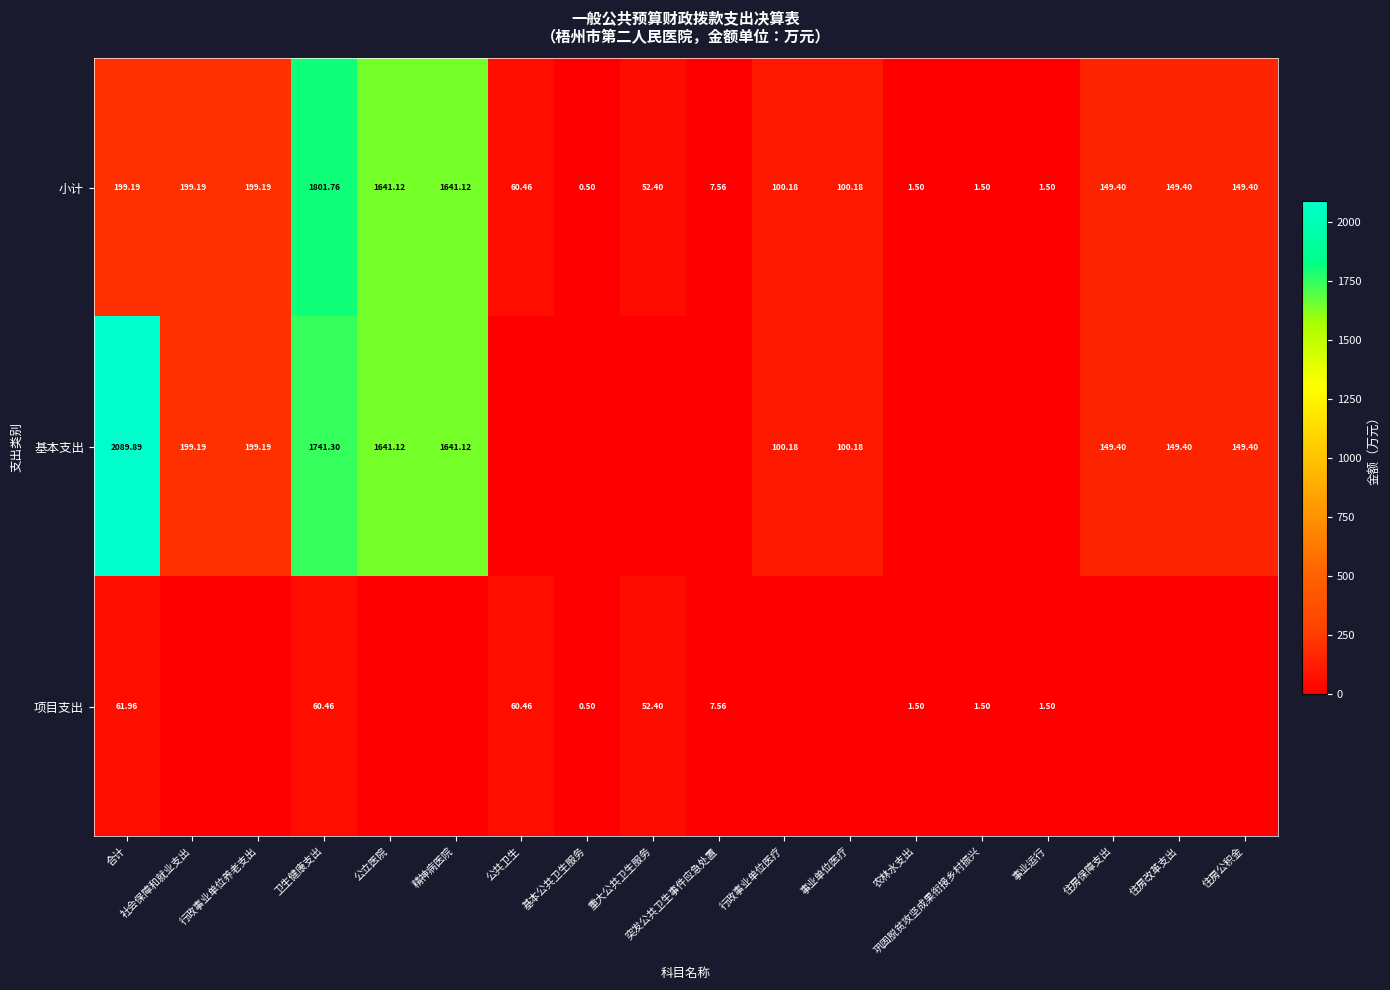

Which category has the lowest value in the 小计 series?

基本公共卫生服务